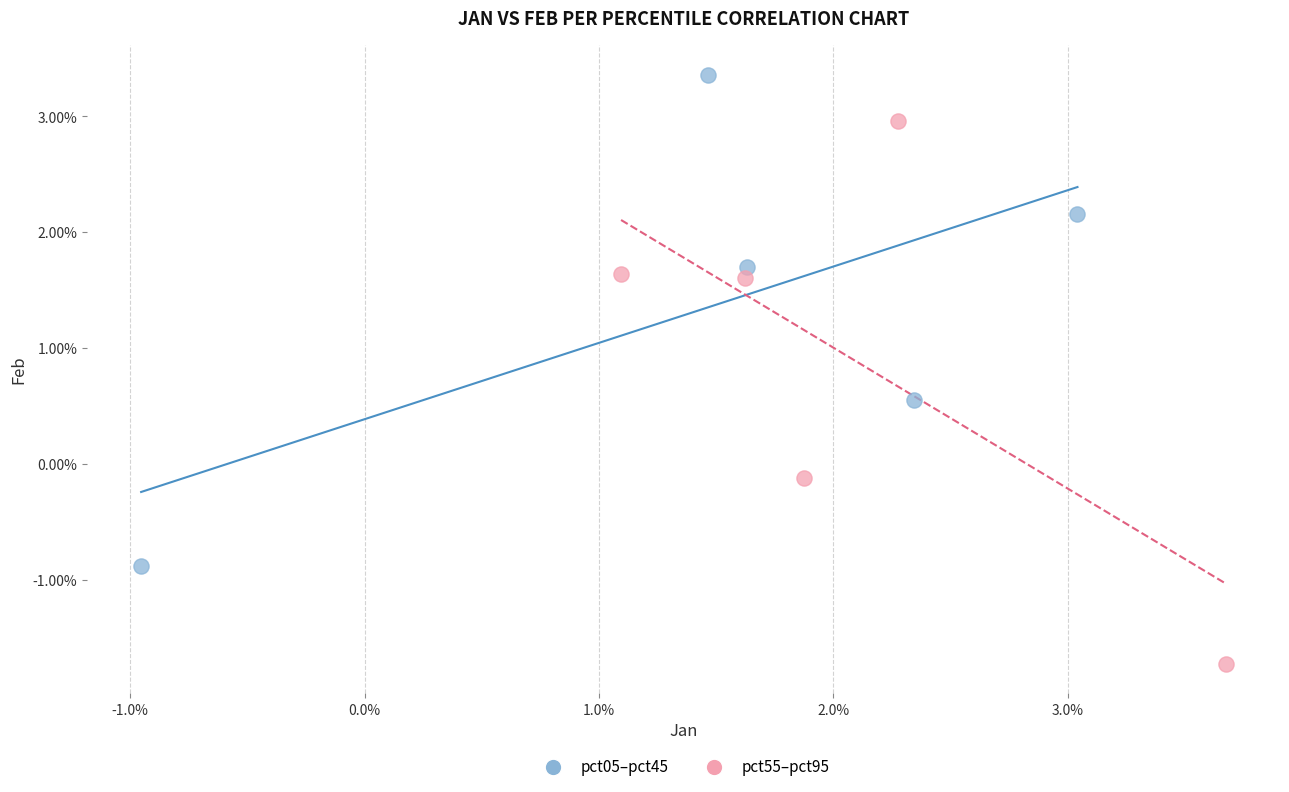

Which series has the largest Y range (max minus min)?

pct55–pct95